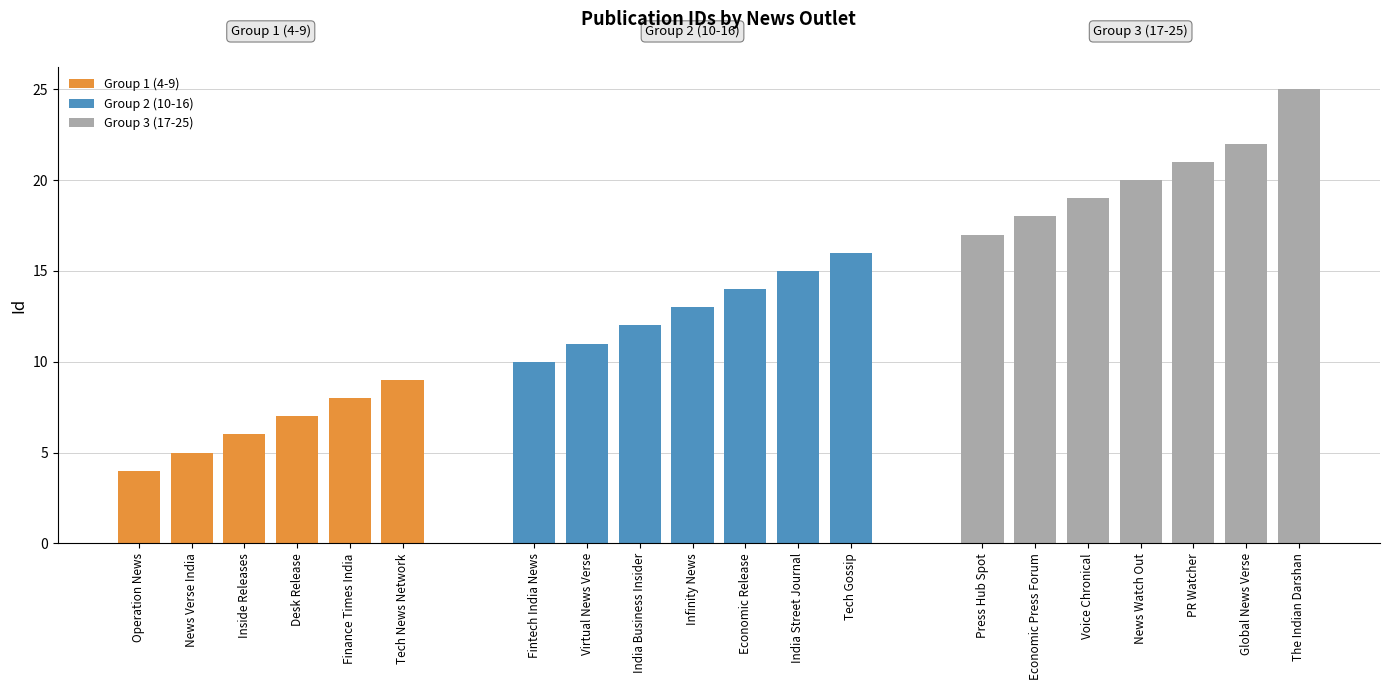

Rank the categories by value from highest to lowest.

The Indian Darshan, Global News Verse, PR Watcher, News Watch Out, Voice Chronical, Economic Press Forum, Press Hub Spot, Tech Gossip, India Street Journal, Economic Release, Infinity News, India Business Insider, Virtual News Verse, Fintech India News, Tech News Network, Finance Times India, Desk Release, Inside Releases, News Verse India, Operation News